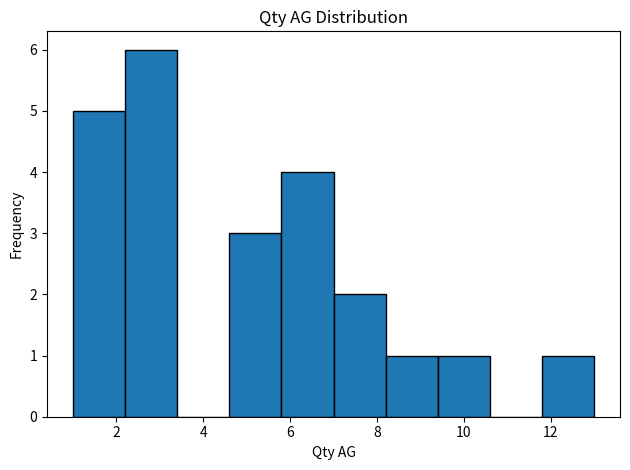

What is the height of the bar covering 4.6 to 5.8 on the x-axis? The values are not printed on the chart, so give them approximately, as read against the axis.

3